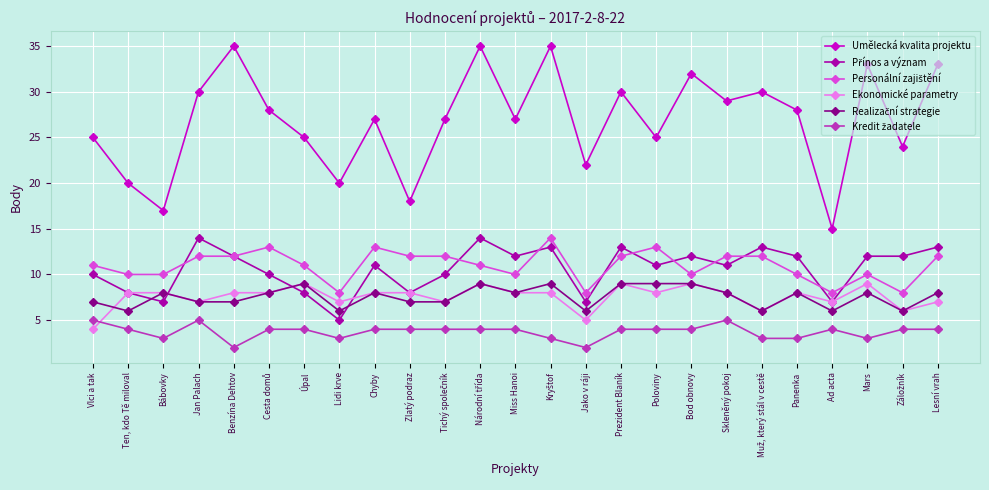

True or false: Ekonomické parametry and Umělecká kvalita projektu intersect in this chart.

False